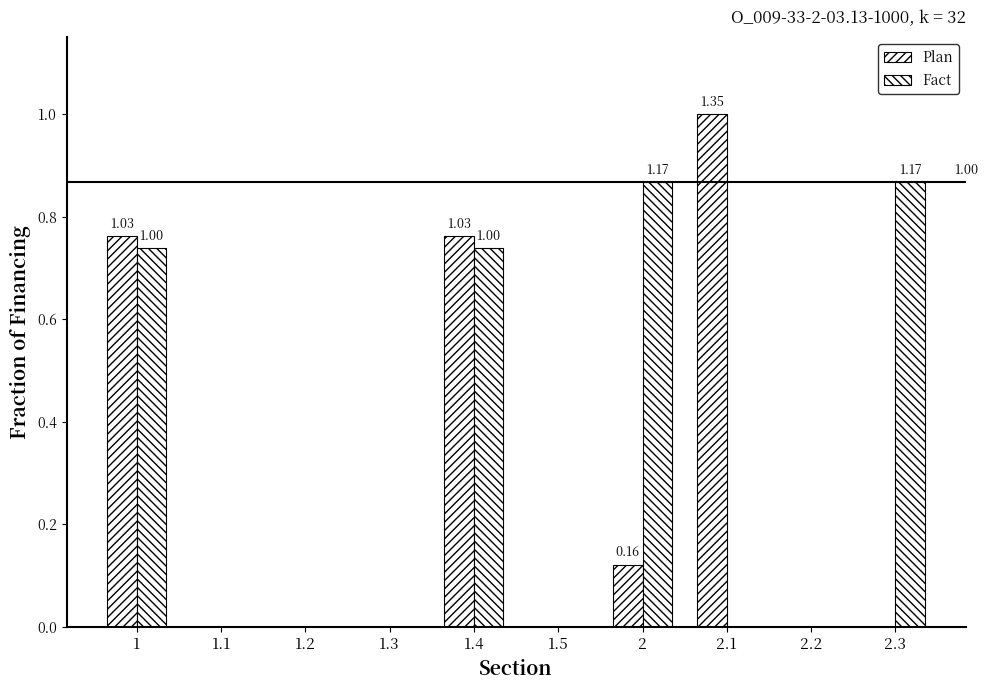

What is the difference between the maximum and minimum values in the Plan series?

1.0